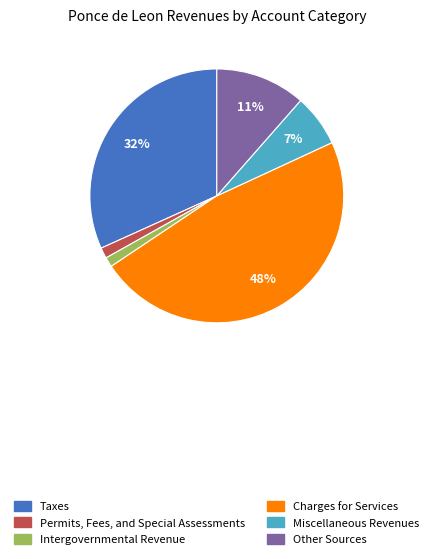

To the nearest percent, what is the average slice percentage?

17%